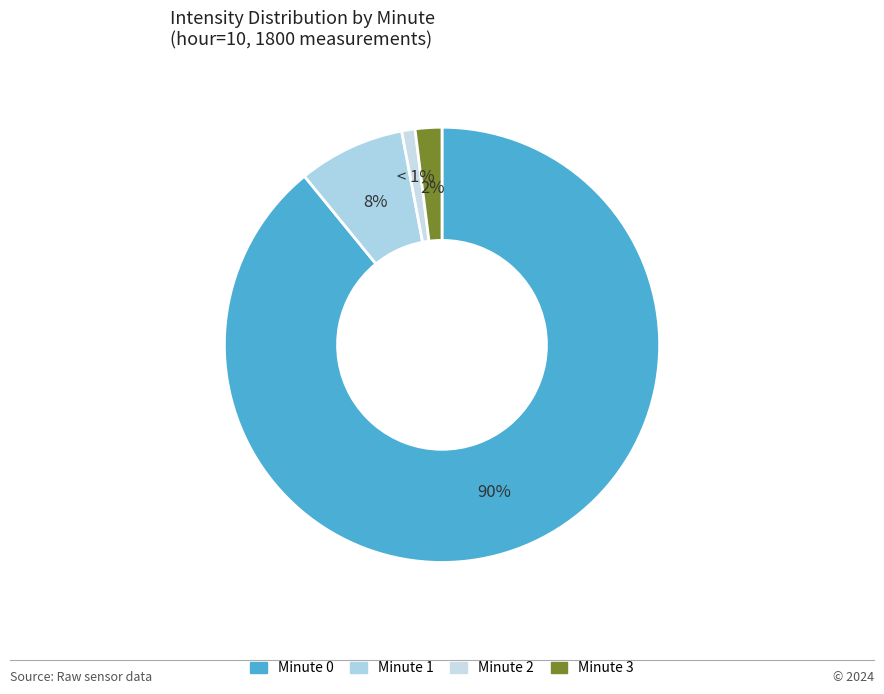

What percentage is the minute_3 slice, to the nearest percent?

2%